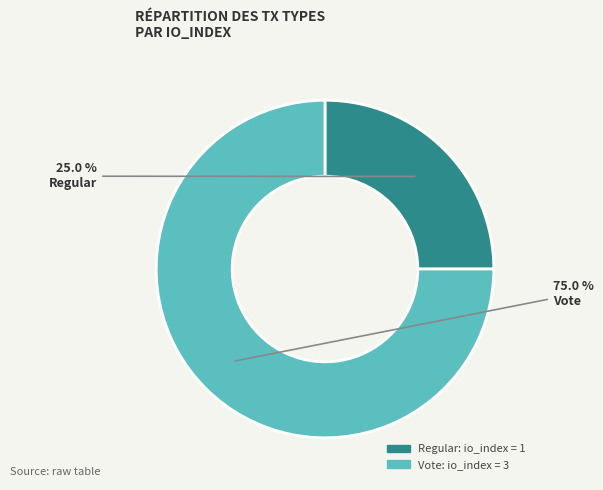

Is there any slice that represents more than half of the pie?

Yes